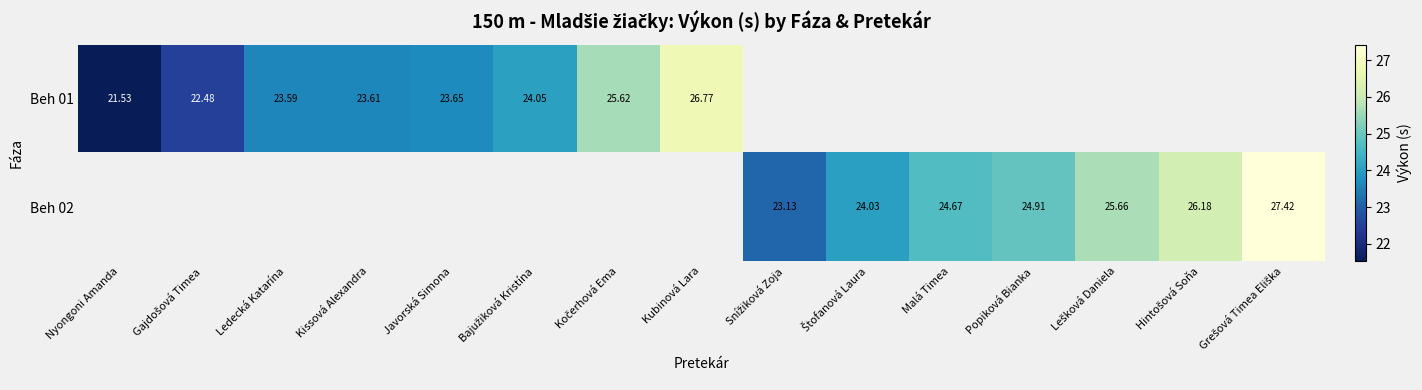

How many values in the Beh 01 series exceed 26?

1